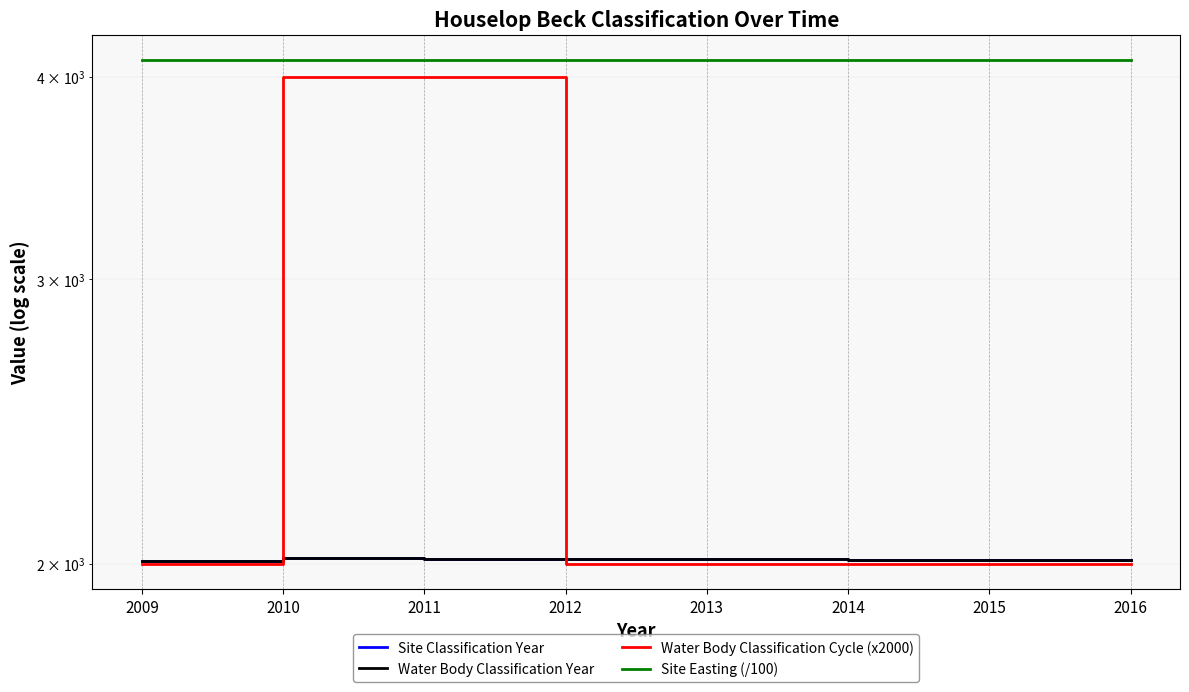

Reading left to right, what are all the values shown in this chart?

Site Classification Year: 2009=2009	2010=2016	2011=2015	2012=2014	2013=2013	2014=2012	2015=2011	2016=2010
Water Body Classification Year: 2009=2009	2010=2016	2011=2015	2012=2014	2013=2013	2014=2012	2015=2011	2016=2010
Water Body Classification Cycle (x2000): 2009=2000	2010=4000	2011=4000	2012=2000	2013=2000	2014=2000	2015=2000	2016=2000
Site Easting (/100): 2009=4099	2010=4099	2011=4099	2012=4099	2013=4099	2014=4099	2015=4099	2016=4099